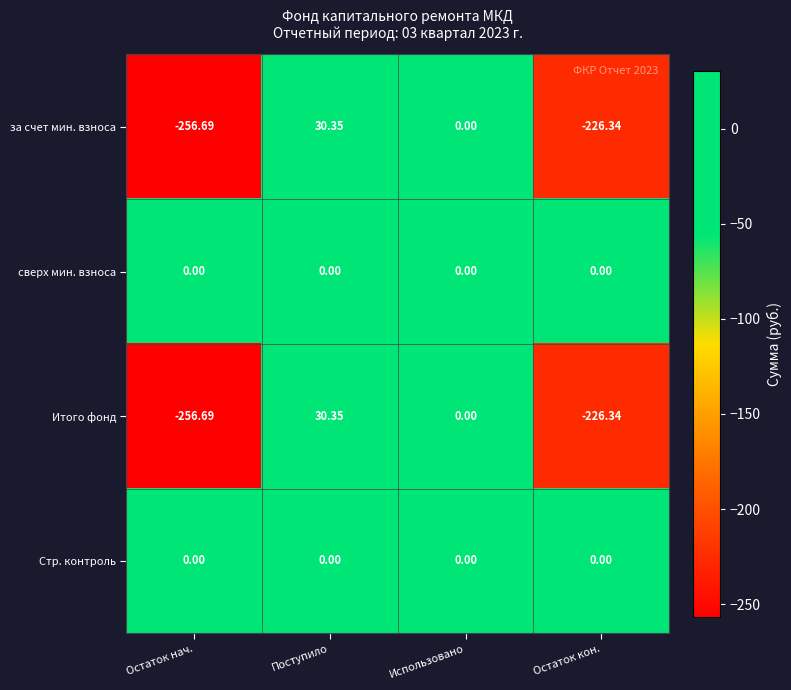

What is the difference between the highest and lowest values at Остаток кон.?

226.3